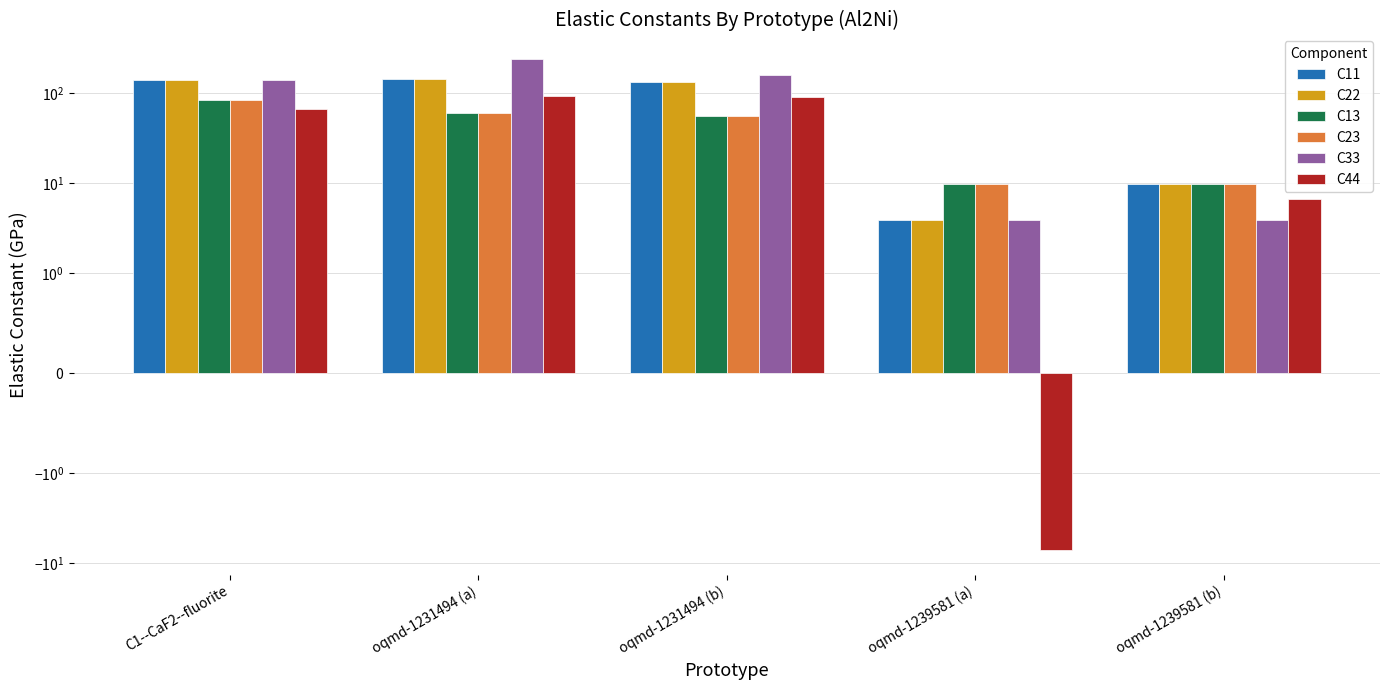

What is the difference between the maximum and second lowest values in the C11 series?

133.9